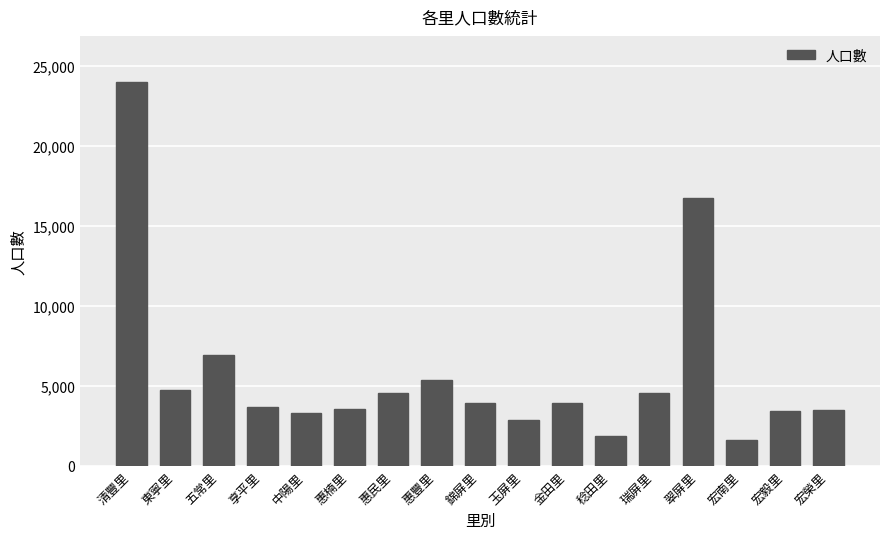

Where does the data first go above 3909?

清豐里